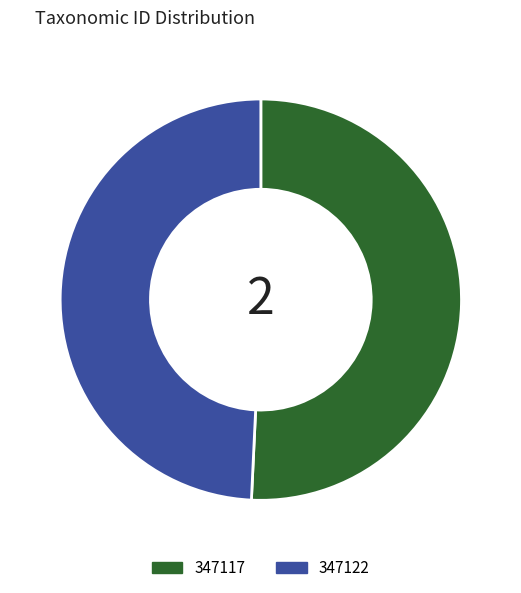

The 347117 slice represents 40% of the pie. True or false?

False